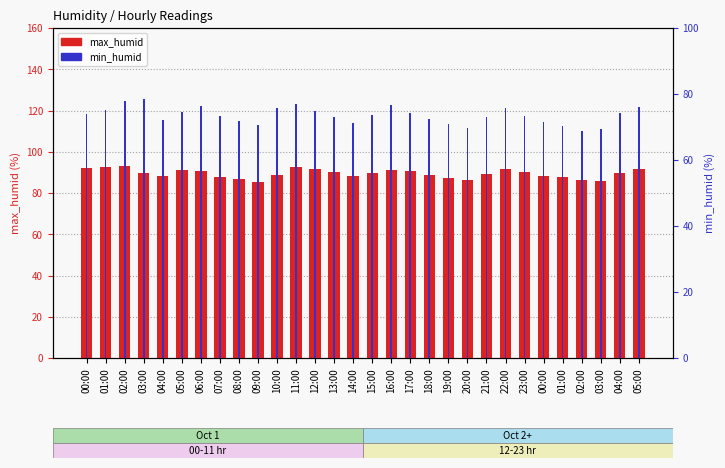

What is the greatest value displayed?

93.1